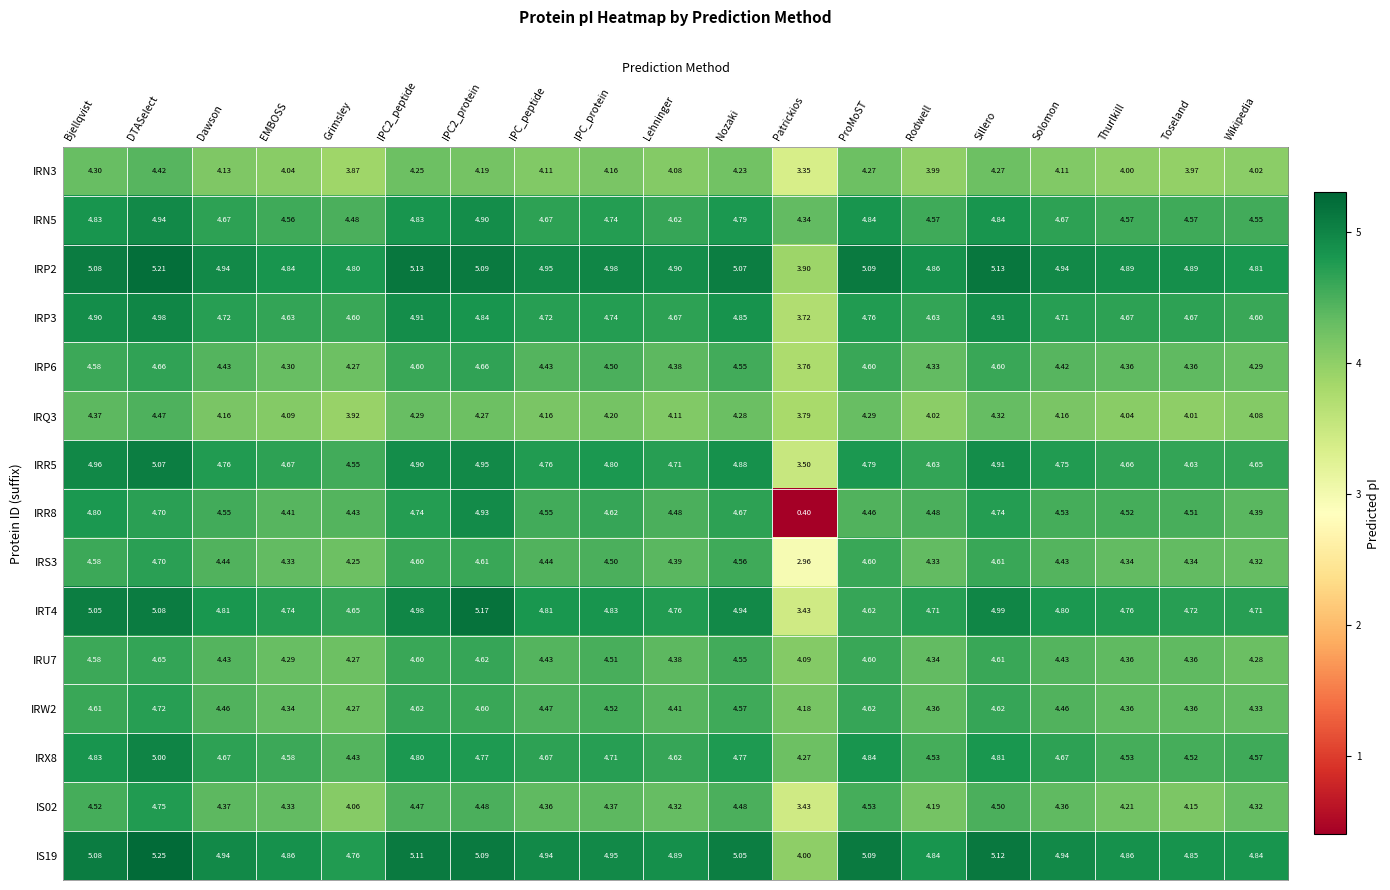

At how many categories does at least one series exceed 2?

19